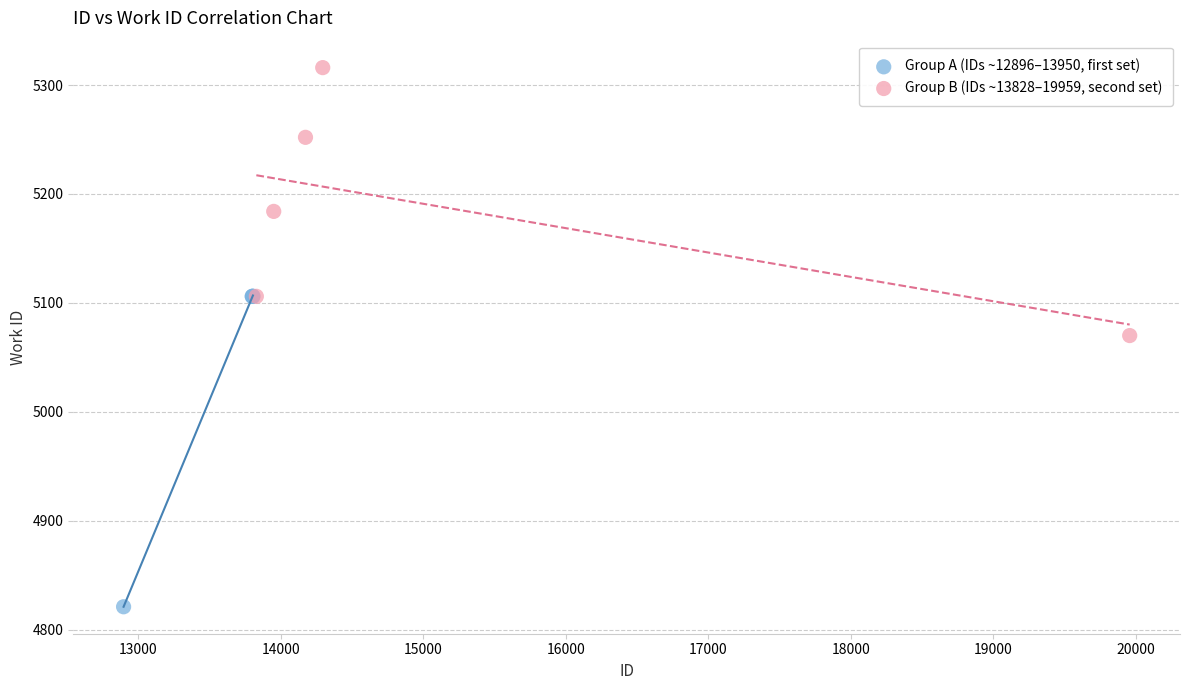

Which series contains the lowest Y value?

Group A (IDs ~12896–13950, first set)